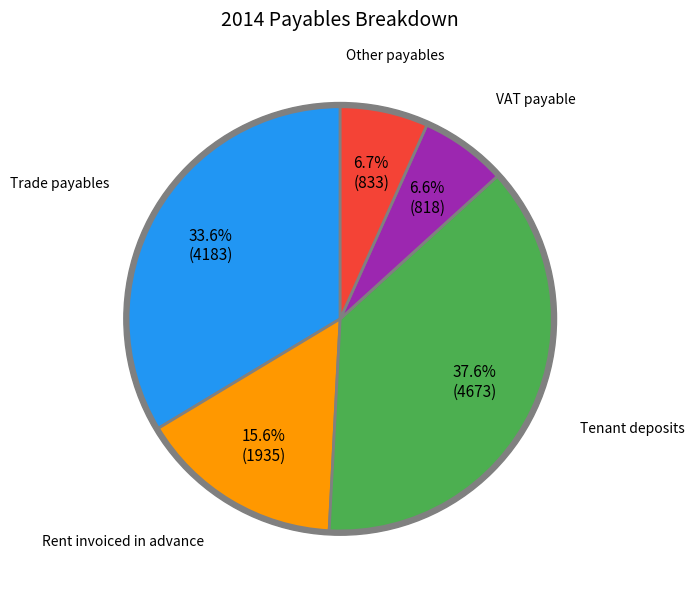

To the nearest percent, what percentage of the pie is Tenant deposits?

38%